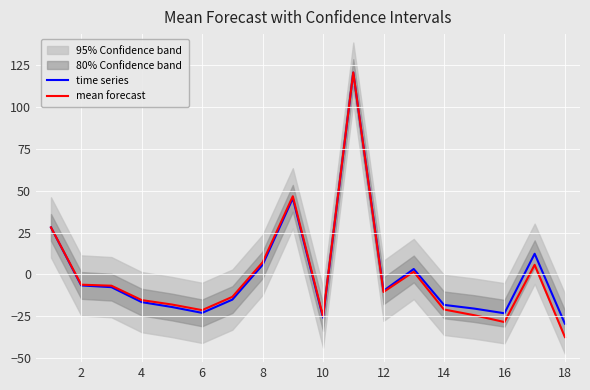

After their last crossing, which series has the higher values: mean forecast or time series?

time series